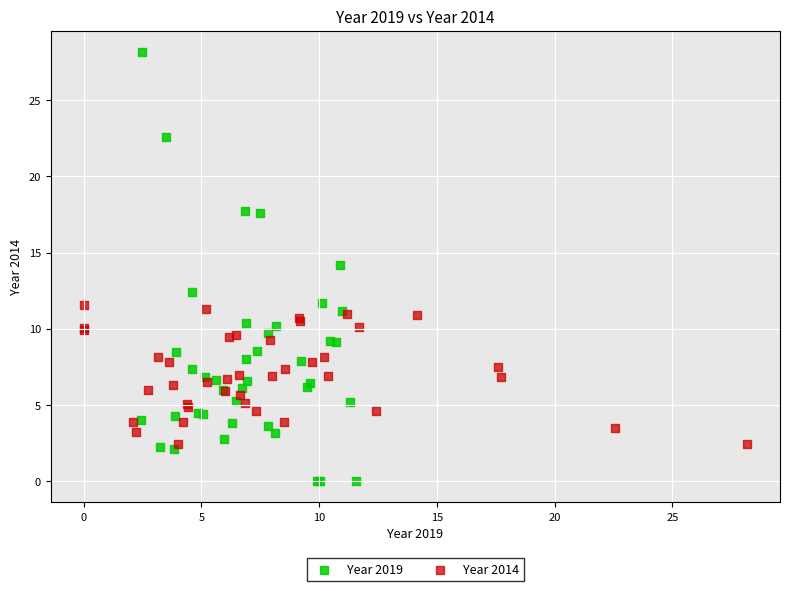

Which series reaches the maximum Y coordinate?

Year 2019